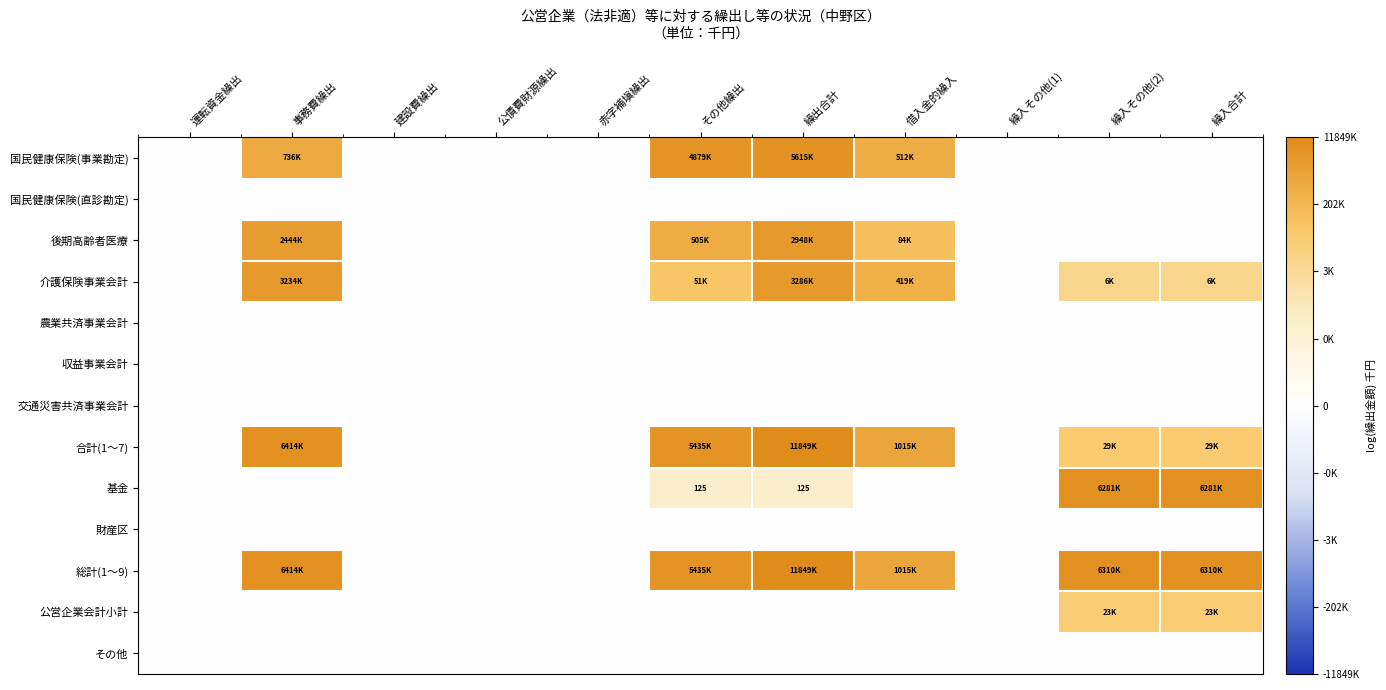

What is the maximum value shown in the chart?

16.3